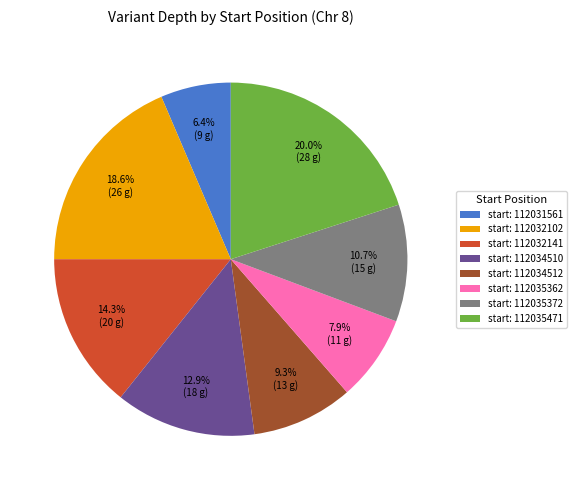

What percentage do start: 112034512 and start: 112035471 together represent?

29.3%